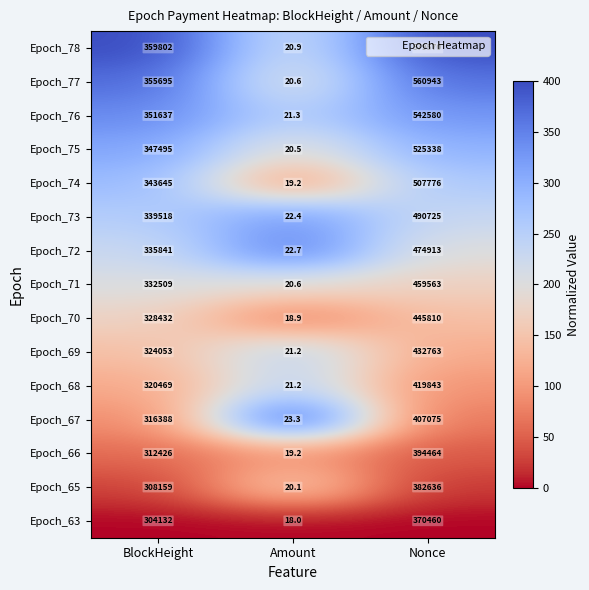

The Epoch_72 series shows 748963.8 at Nonce. True or false?

False